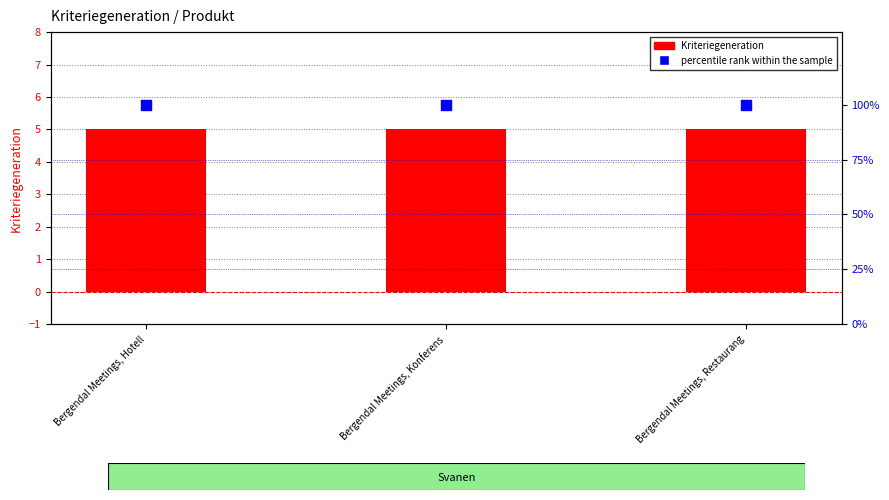

Which series has the largest total across all categories?

percentile rank within the sample